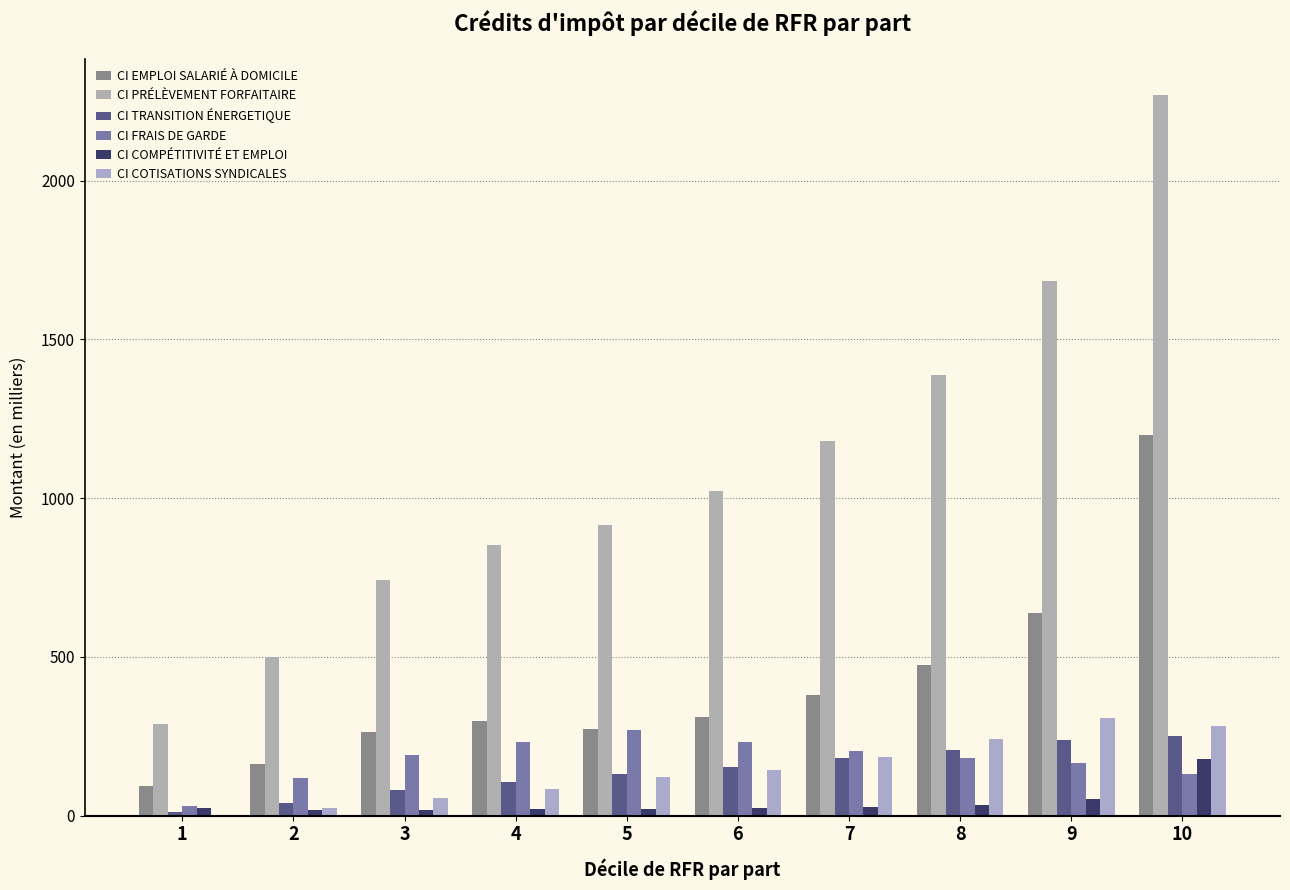

What is the spread (max minus min) of values at 2?

482.7